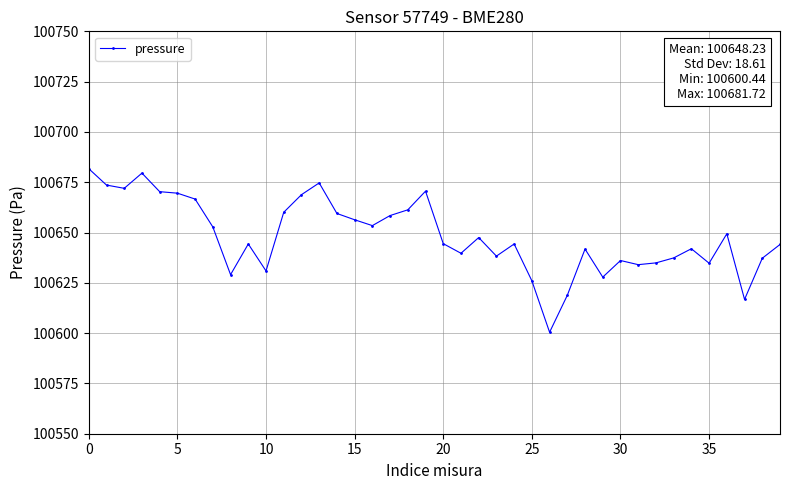

What is the greatest value displayed?

100681.7